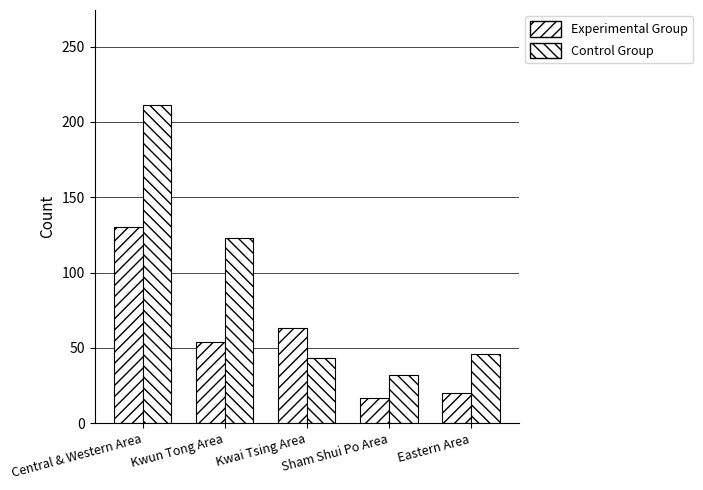

Which series has the largest total across all categories?

Control Group